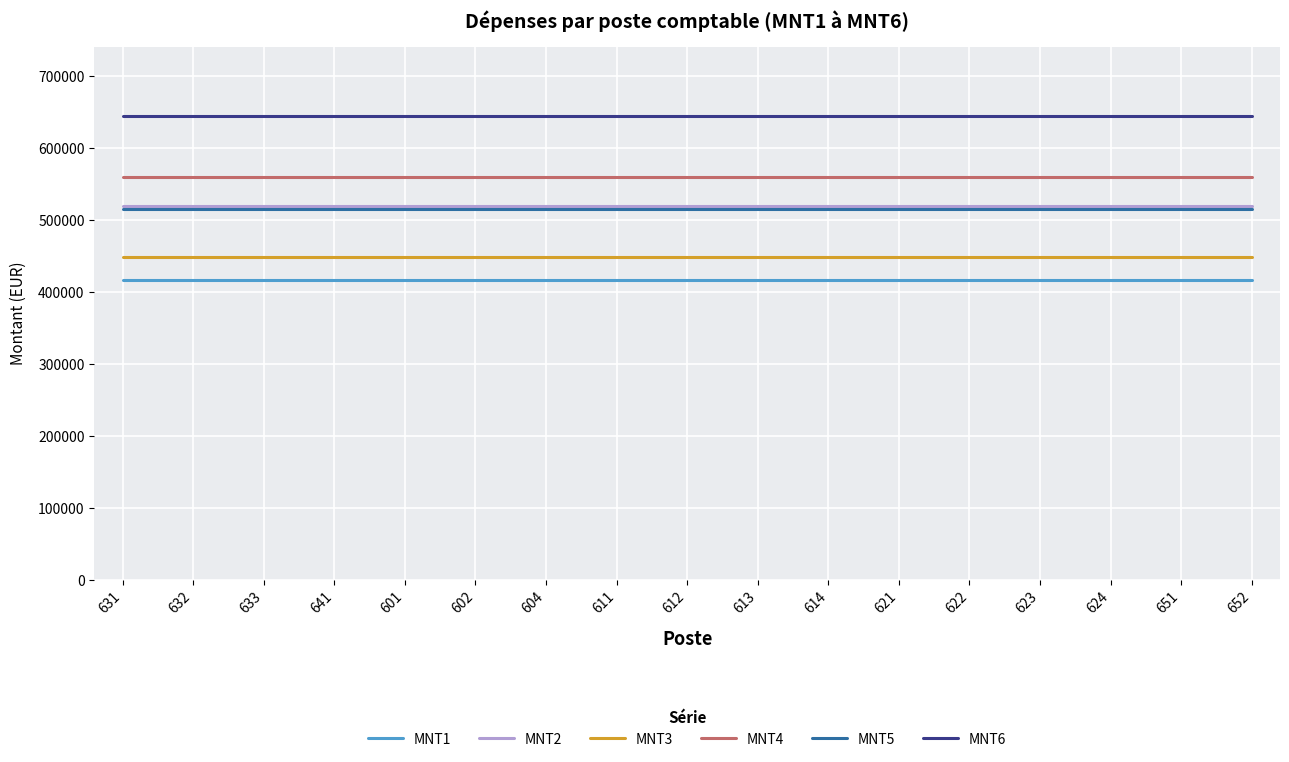

True or false: MNT1 and MNT4 intersect in this chart.

False